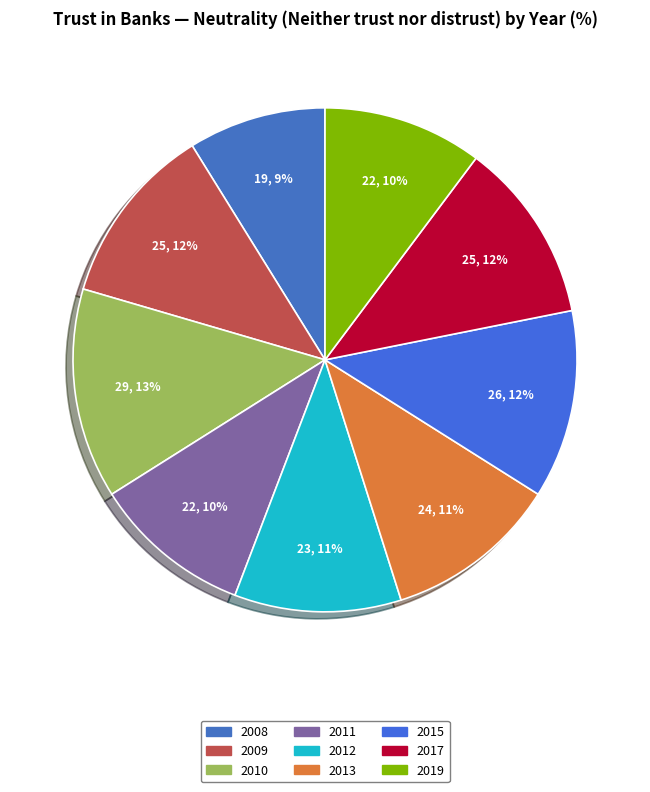

To the nearest percent, what is the difference between the largest and smallest slice percentages?

5%